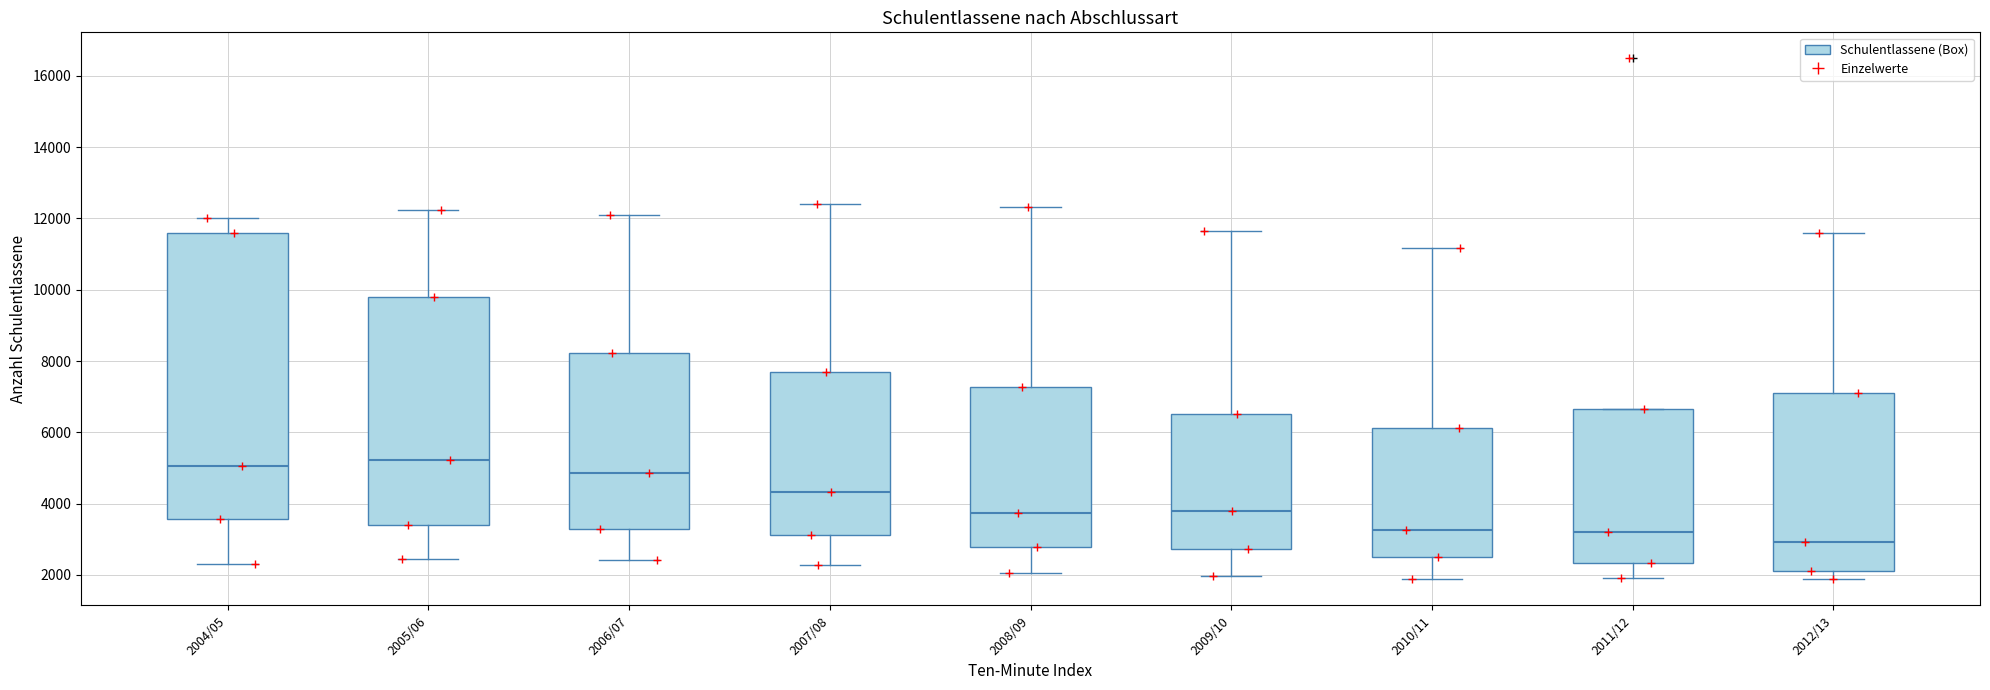

Reading left to right, transcribe this box plot: for each box, give where its median line is, the range the box spans, and where its two whiskers end, as read against the y-axis. The values are not printed on the chart, so give them approximately, as read against the axis.

2004/05: median 5000, box 3600 to 11600, whiskers 2400 to 12000
2005/06: median 5200, box 3400 to 9800, whiskers 2400 to 12200
2006/07: median 4800, box 3200 to 8200, whiskers 2400 to 12200
2007/08: median 4400, box 3200 to 7600, whiskers 2200 to 12400
2008/09: median 3800, box 2800 to 7200, whiskers 2000 to 12400
2009/10: median 3800, box 2800 to 6600, whiskers 2000 to 11600
2010/11: median 3200, box 2400 to 6200, whiskers 1800 to 11200
2011/12: median 3200, box 2400 to 6600, whiskers 2000 to 6600
2012/13: median 3000, box 2200 to 7200, whiskers 1800 to 11600